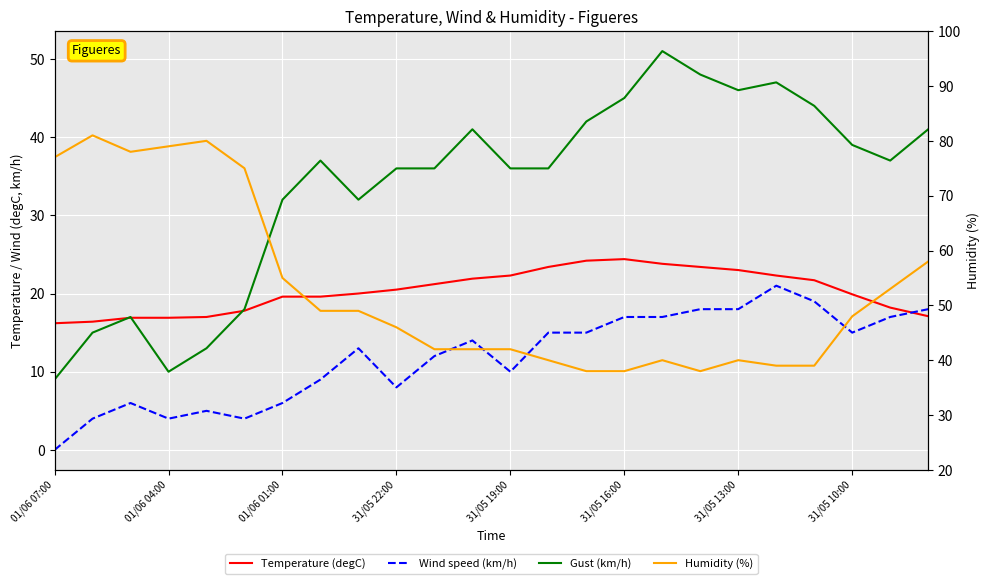

What is the value of the Gust (km/h) point at the 16th from the left?

45.0